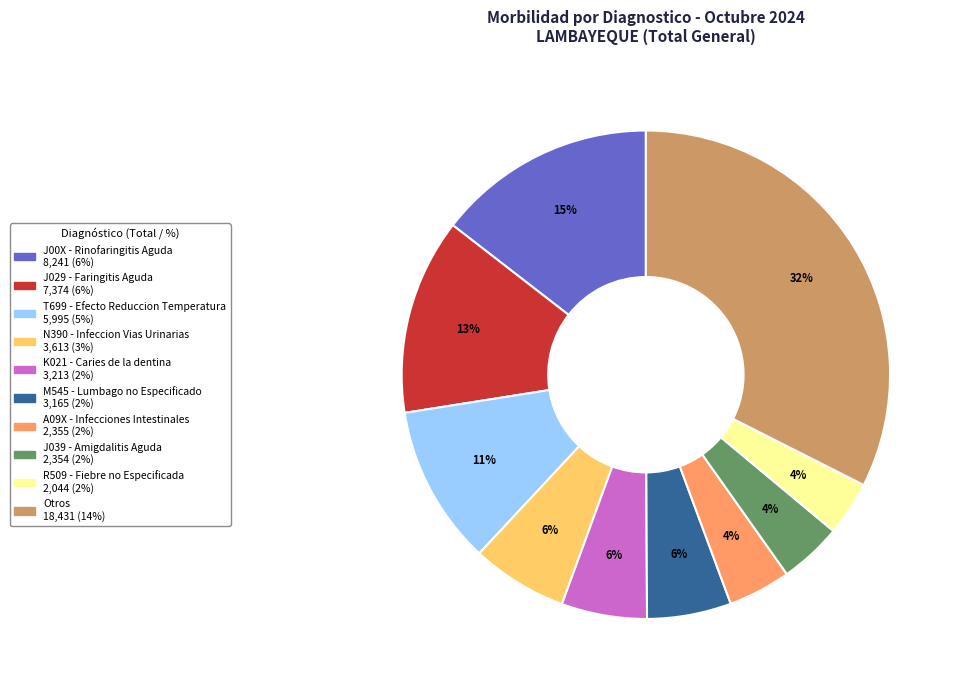

To the nearest percent, what is the difference between the J029 - Faringitis Aguda and Otros slice percentages?

19%